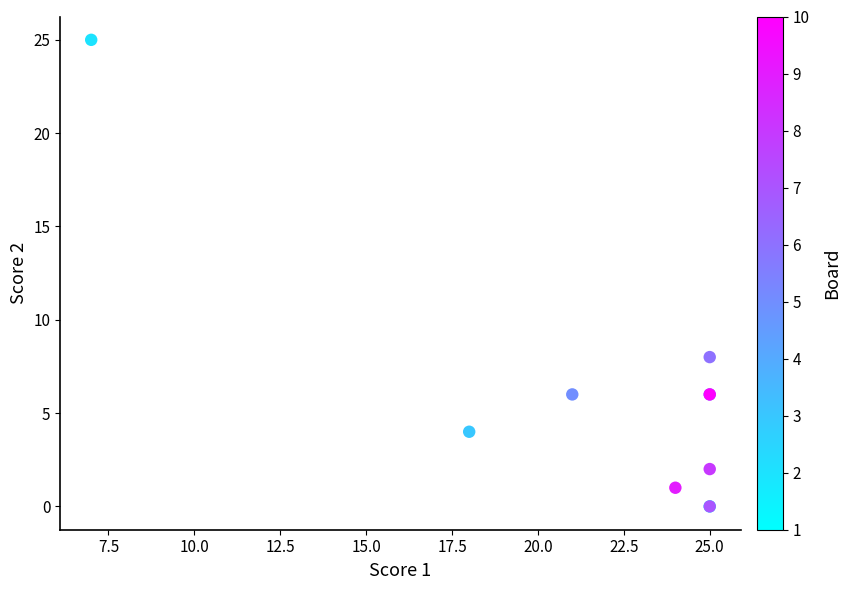

What Y value in the scatter plot is closest to 12?

8